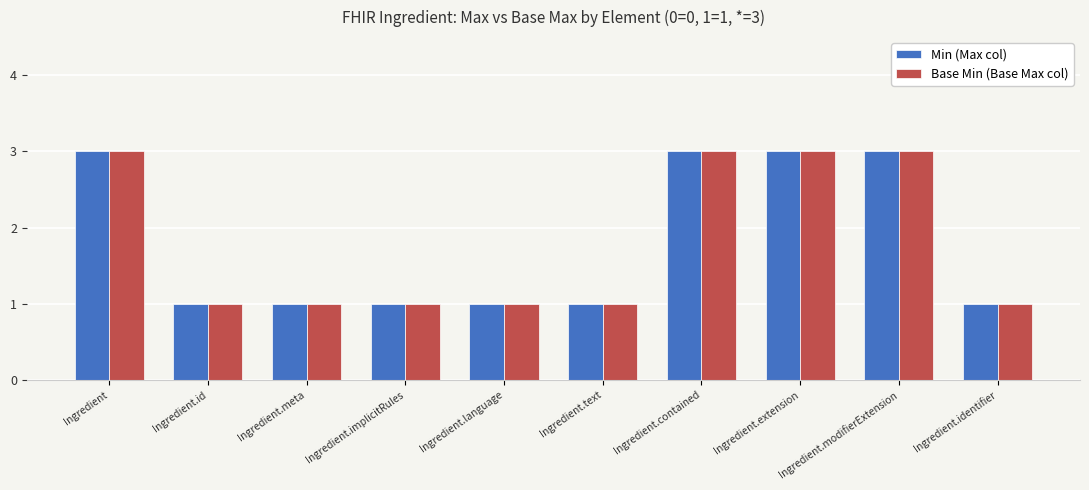

At how many categories does at least one series exceed 2?

4